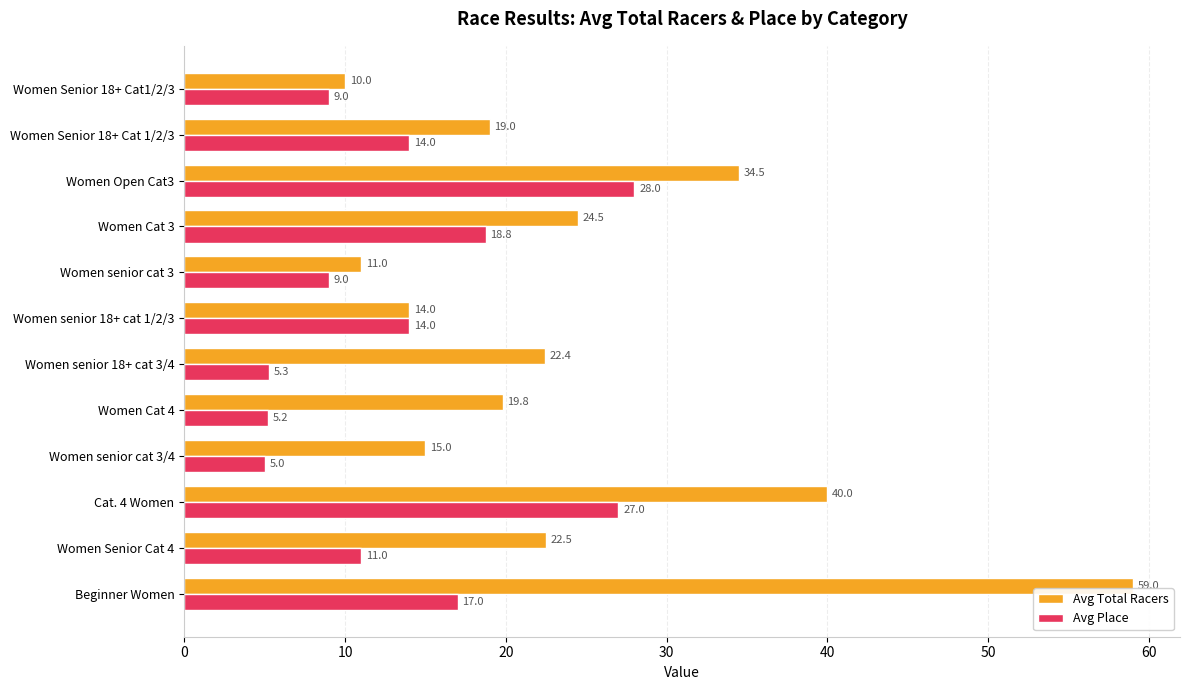

Which series changed the most between Women senior 18+ cat 1/2/3 and Women Cat 3?

Avg Total Racers